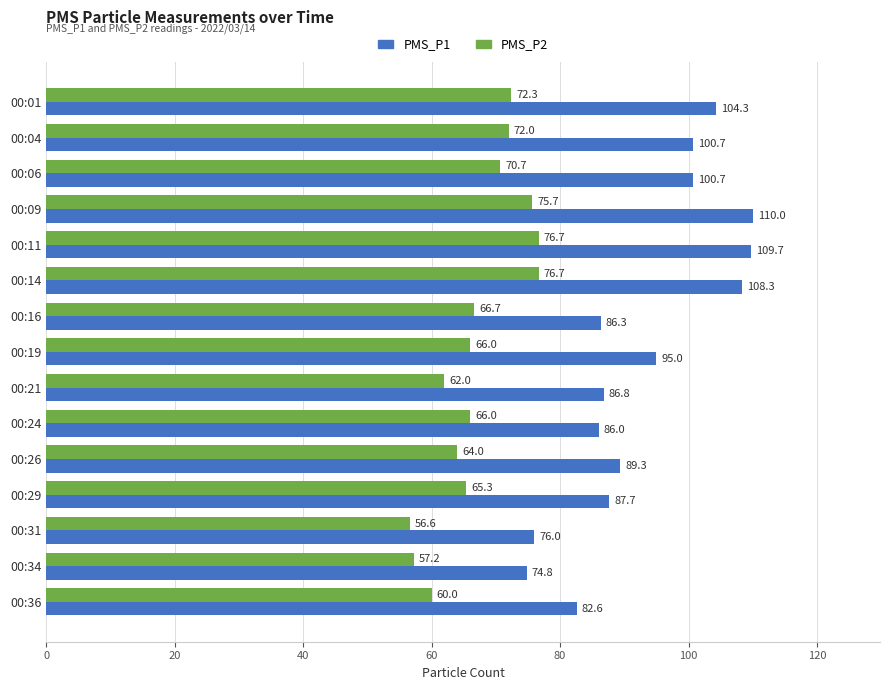

What is the average value of the PMS_P1 series?

93.2